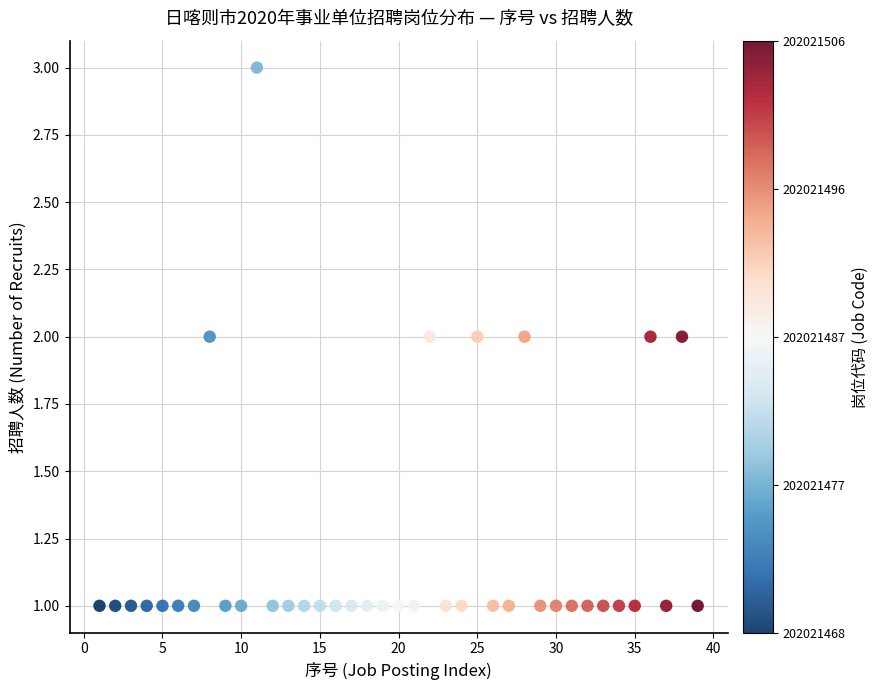

What is the range of X values (max minus min)?

38